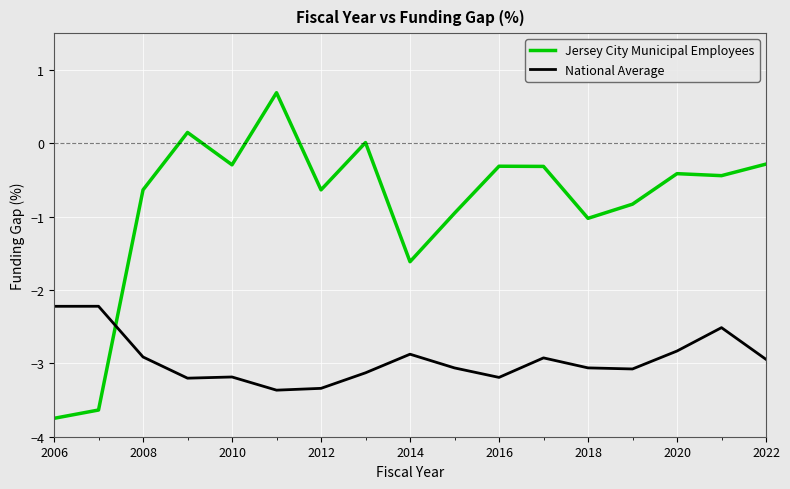

What are all the series names shown in the legend?

Jersey City Municipal Employees, National Average